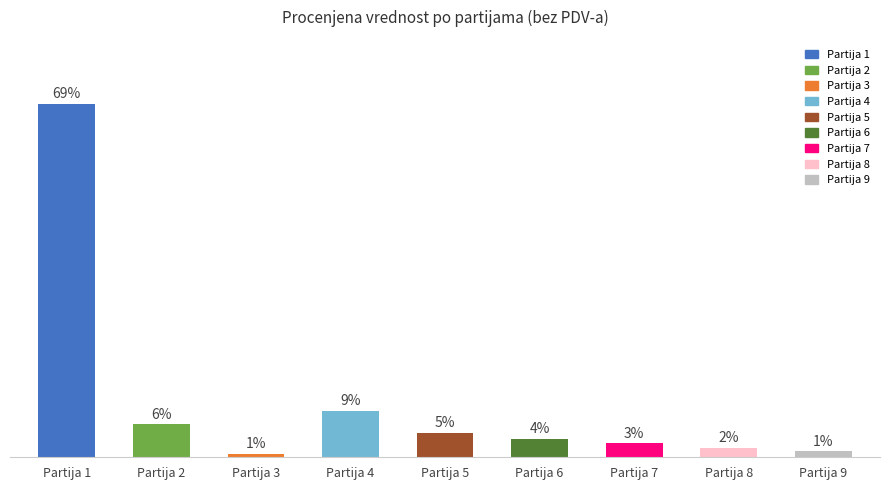

What is the change in value from Partija 3 to Partija 5?

+68700.0